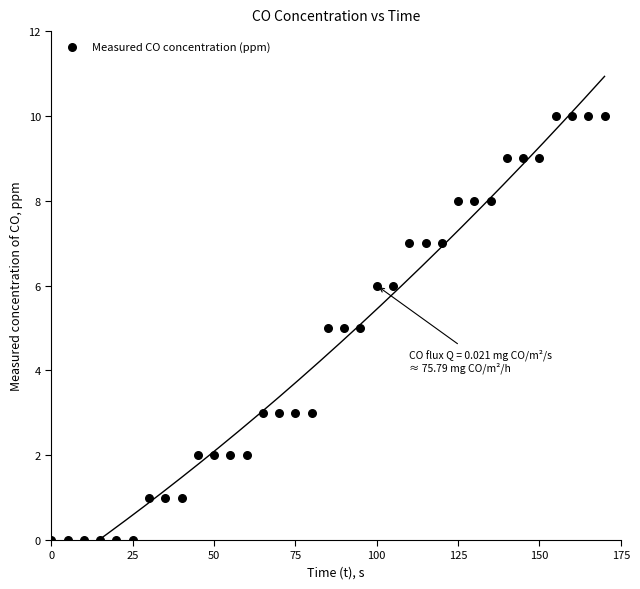

What is the range of Y values (max minus min)?

10